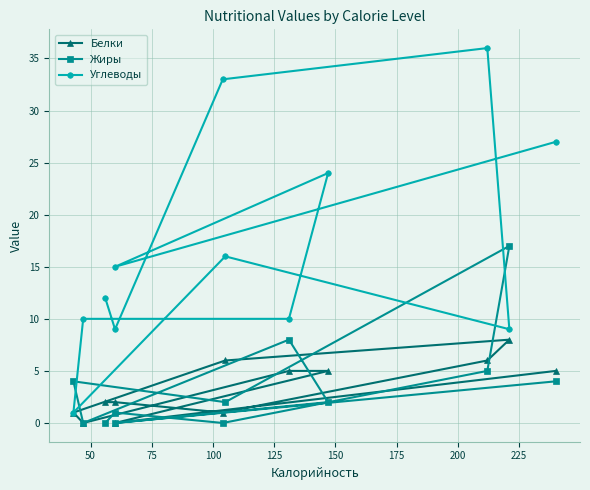

Does the chart have visible grid lines?

Yes